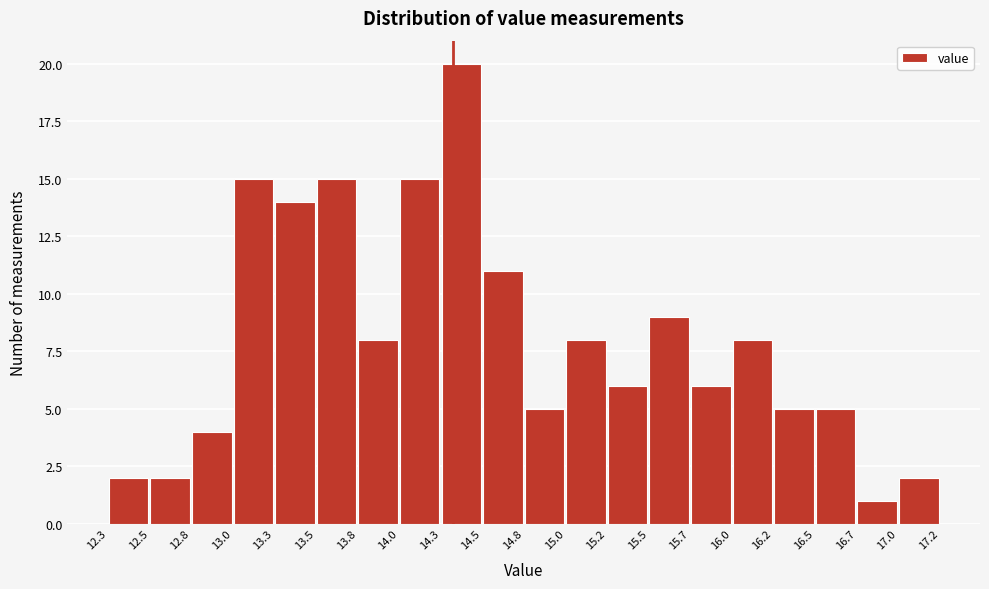

Reading left to right, list every bar in this chart as the range it spans on the x-axis followed by its height. The values are not printed on the chart, so give them approximately, as read against the axis.

12.3 to 12.5: 2
12.5 to 12.8: 2
12.8 to 13.0: 4
13.0 to 13.3: 15
13.3 to 13.5: 14
13.5 to 13.8: 15
13.8 to 14.0: 8
14.0 to 14.3: 15
14.3 to 14.5: 20
14.5 to 14.8: 11
14.8 to 15.0: 5
15.0 to 15.2: 8
15.2 to 15.5: 6
15.5 to 15.7: 9
15.7 to 16.0: 6
16.0 to 16.2: 8
16.2 to 16.5: 5
16.5 to 16.7: 5
16.7 to 17.0: 1
17.0 to 17.2: 2